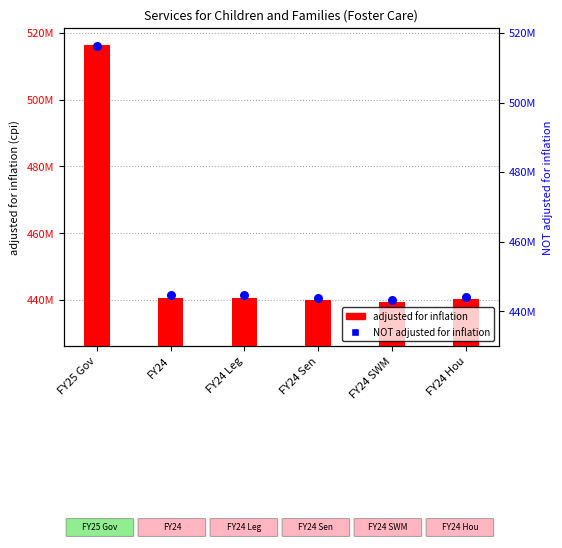

What is the total value across all series at FY24?

885236415